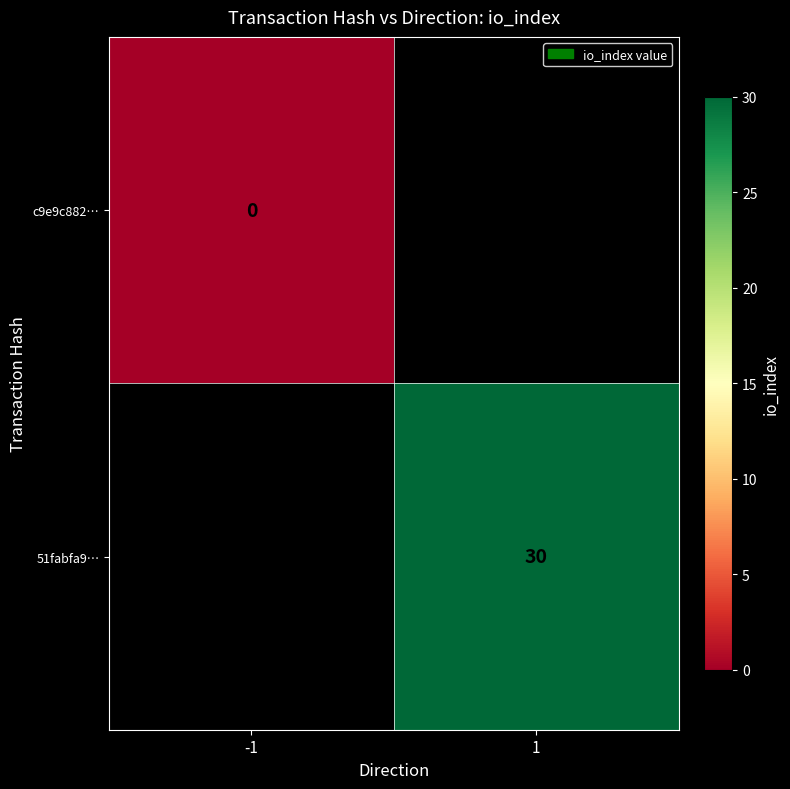

At how many categories does at least one series exceed 3?

1